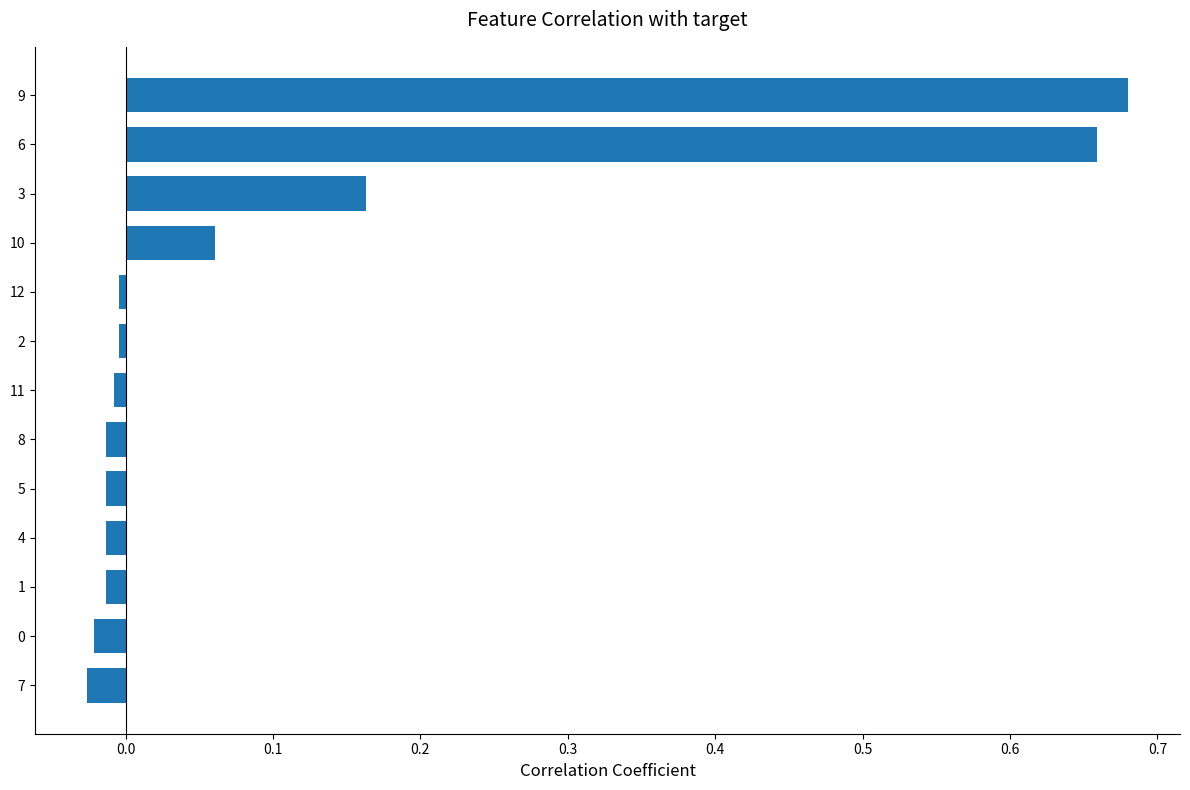

Between 9 and 7, which is larger?

9